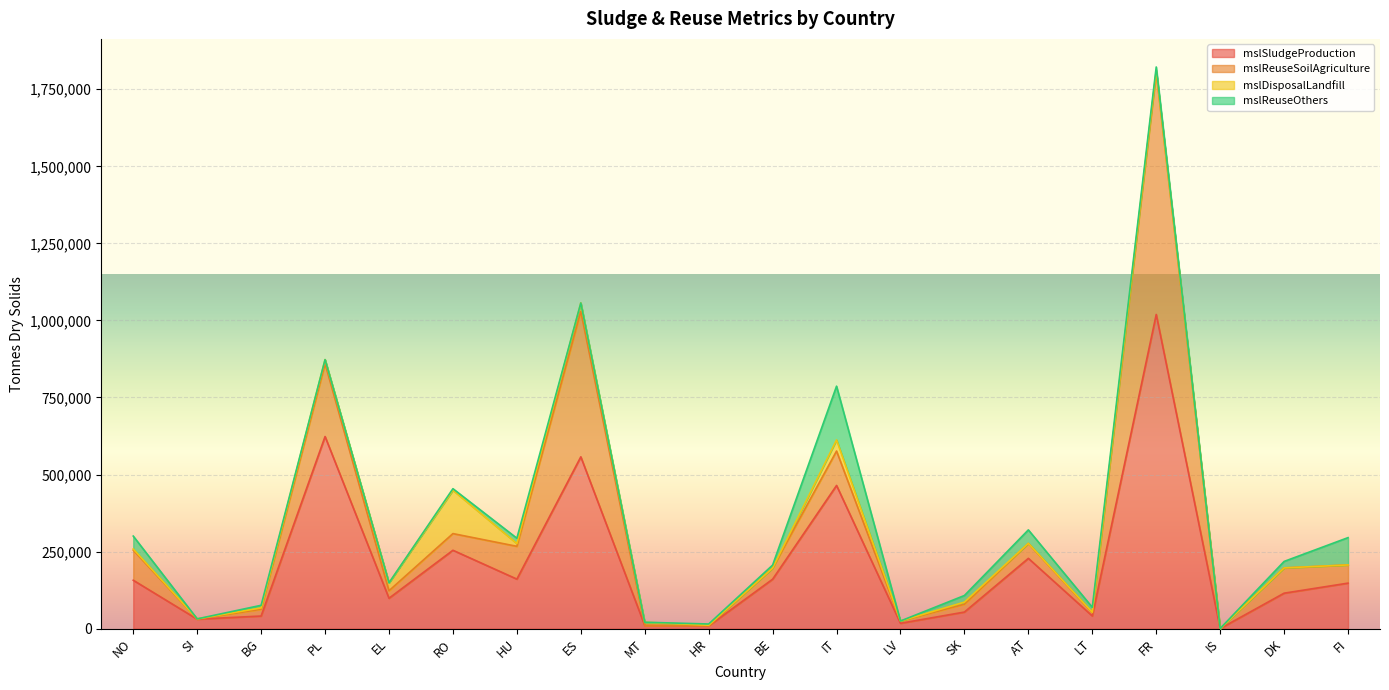

What is the sum of the mslDisposalLandfill values at BE and HU?

8997.0